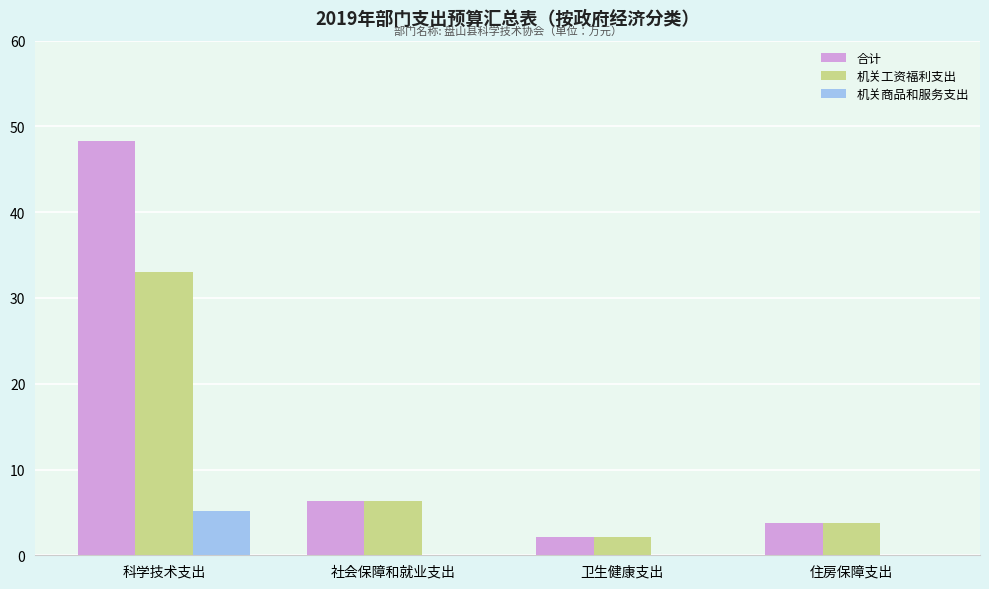

What is the sum of all 机关商品和服务支出 values?

5.2